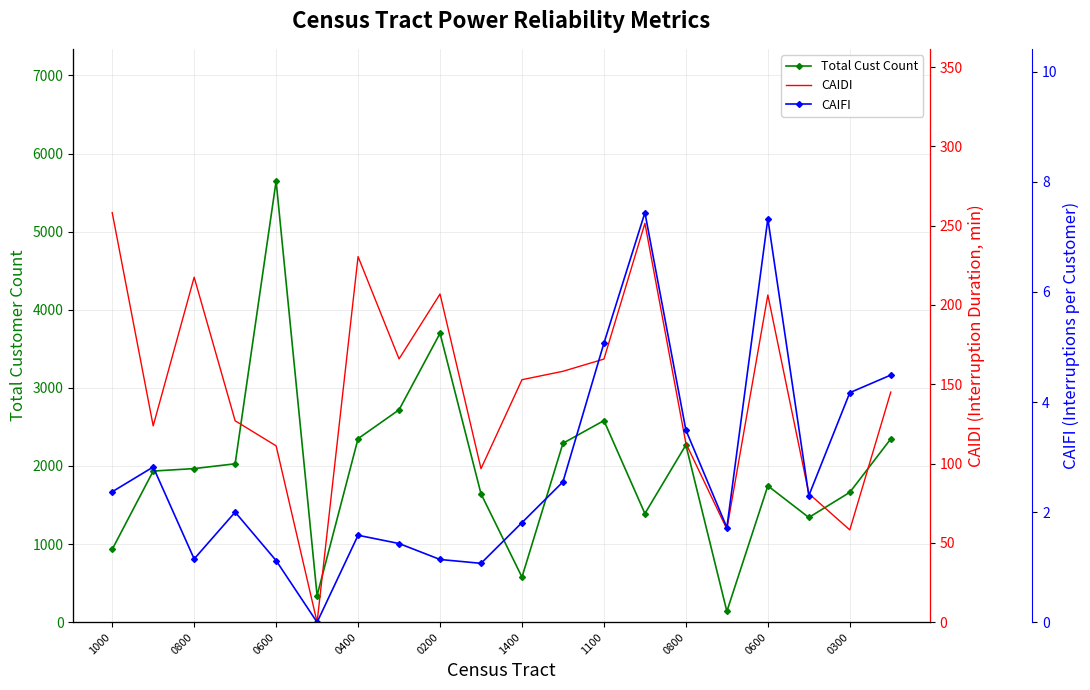

Is it true that CAIFI equals 3.6 at 17?

False